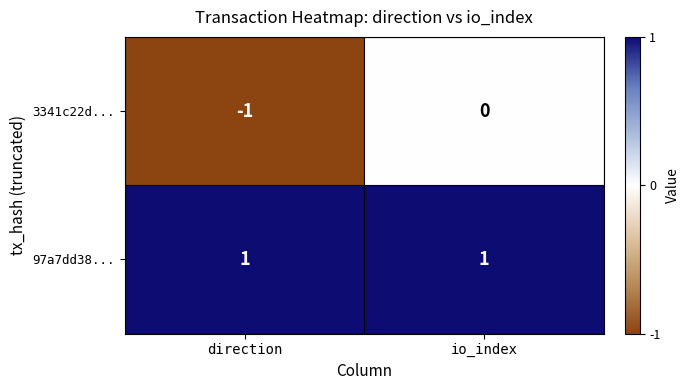

The value of 3341c22d... at direction is -1. True or false?

True